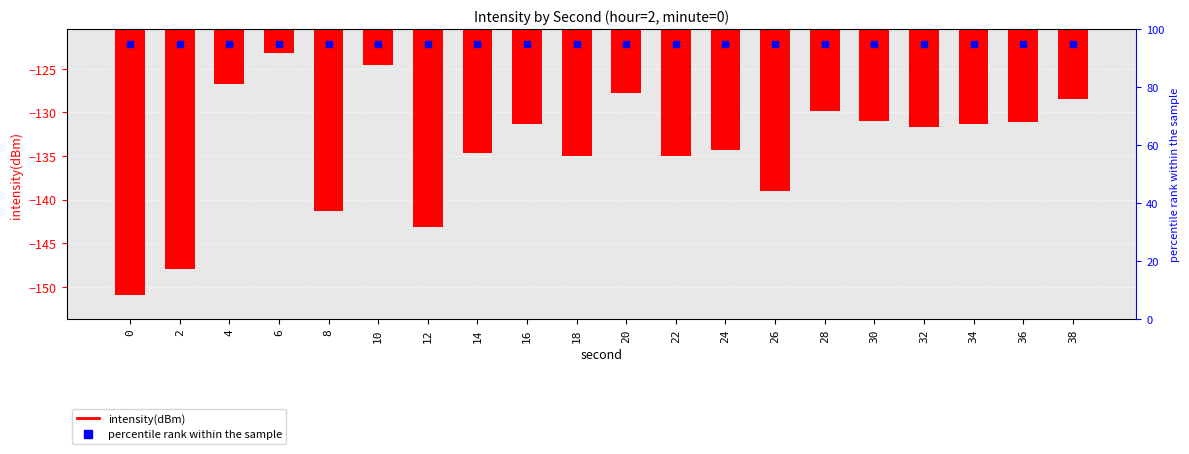

Which series has the largest Y range (max minus min)?

intensity(dBm)